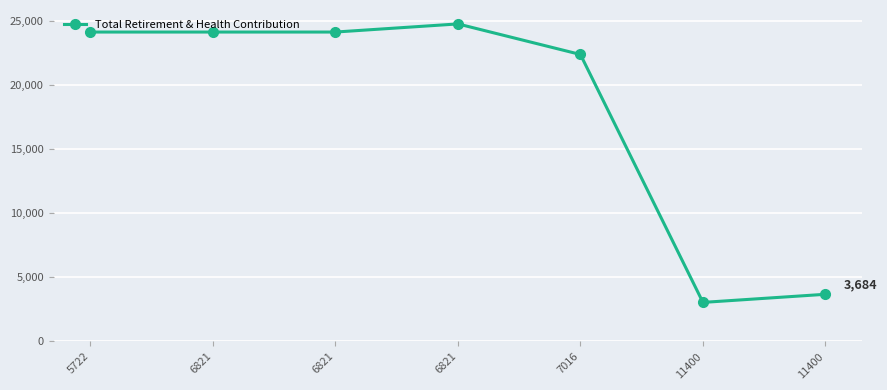

Is this an area chart (filled region under the line)?

No